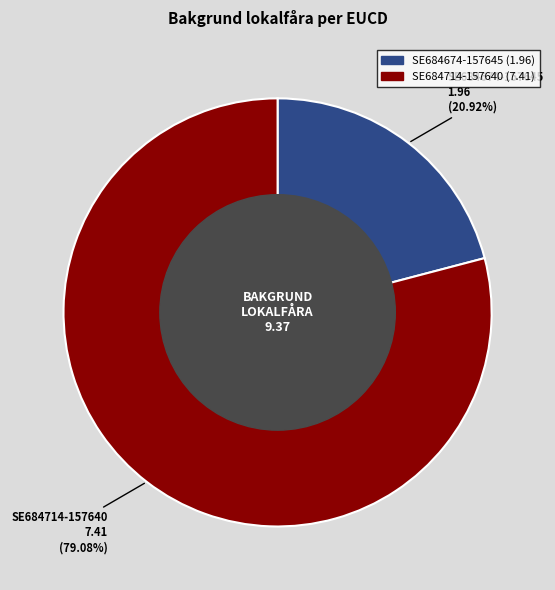

To the nearest percent, what is the average slice percentage?

50%